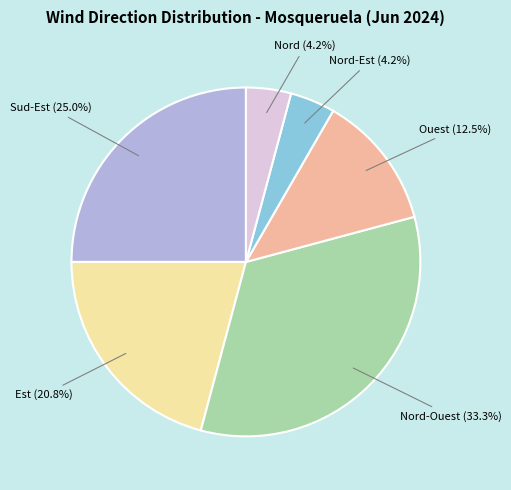

Is there any slice that represents more than half of the pie?

No